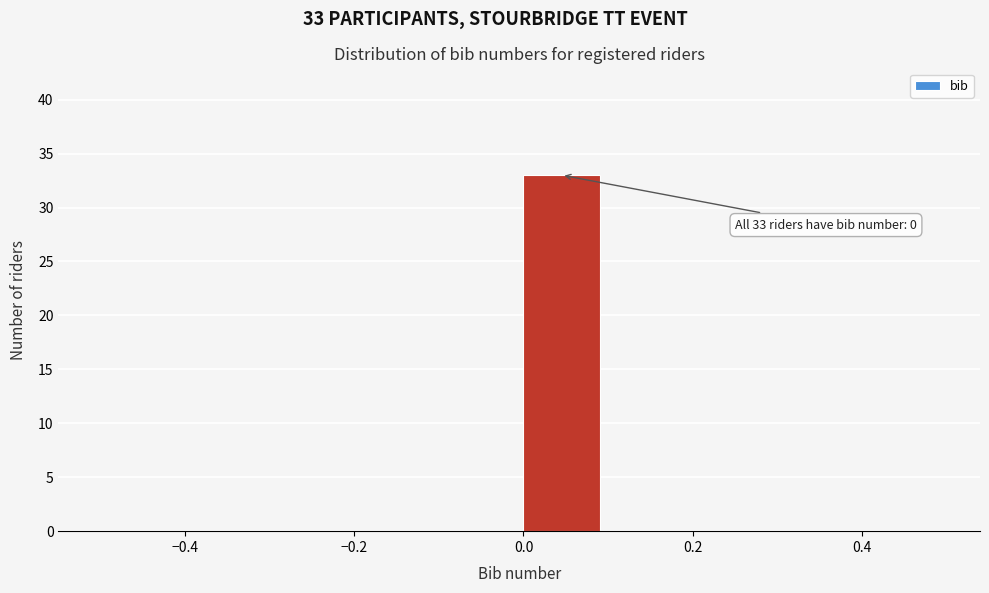

Which range on the x-axis has the tallest bar?

0.0 to 0.1